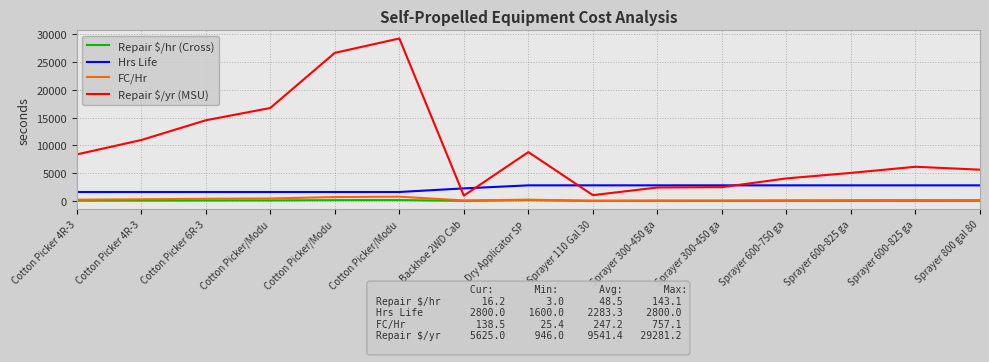

How many lines are shown in the chart?

4